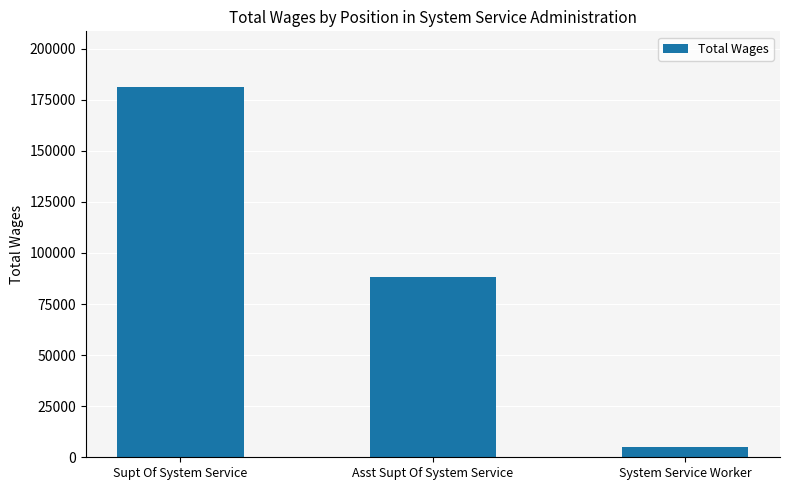

What is the minimum value shown in the chart?

4867